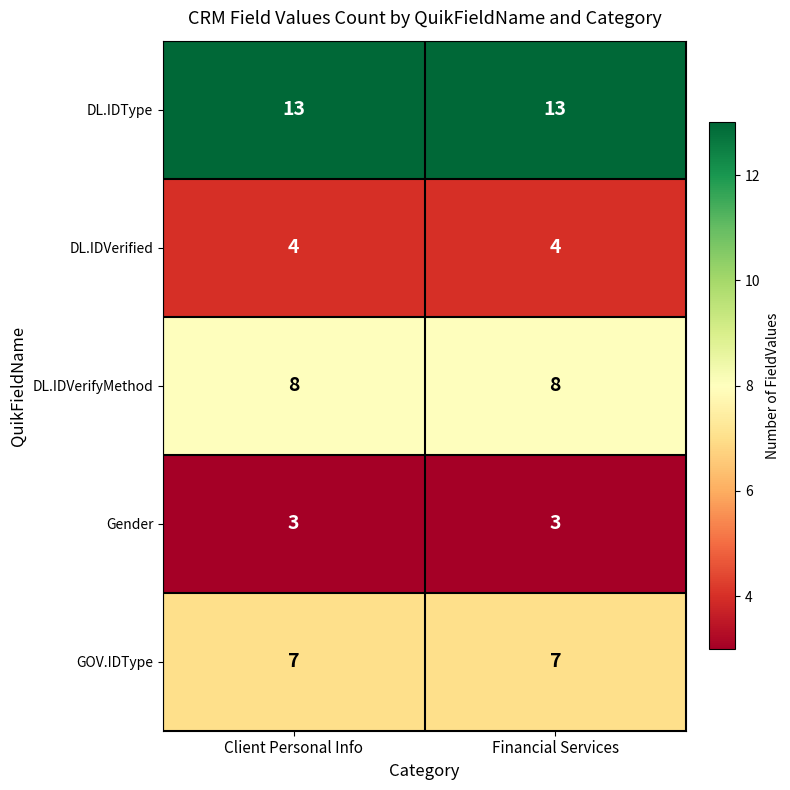

What is the minimum value for DL.IDVerifyMethod?

8